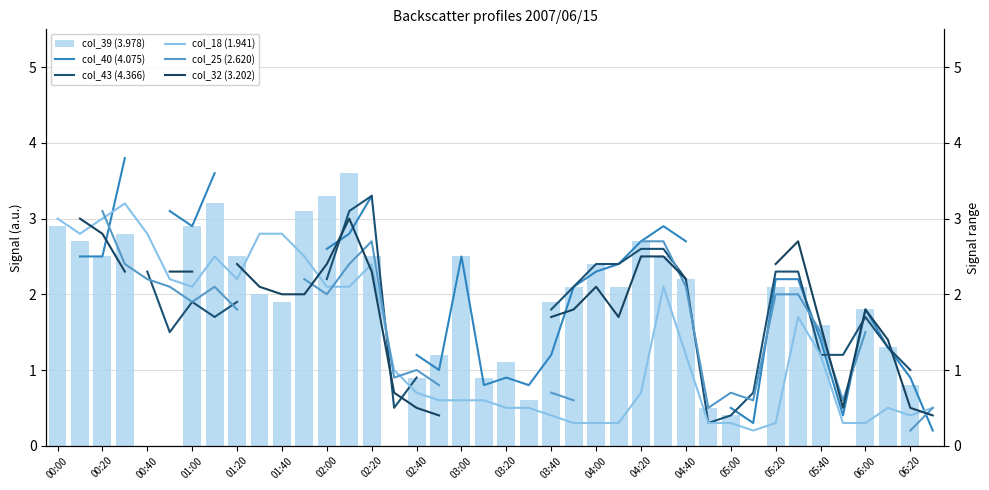

What is the maximum value for col_39 (3.978)?

3.6